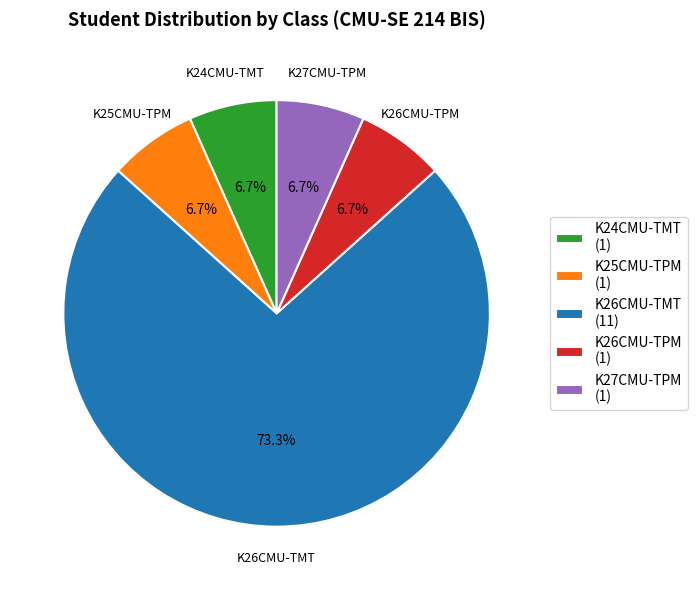

How many segments does this pie chart have?

5